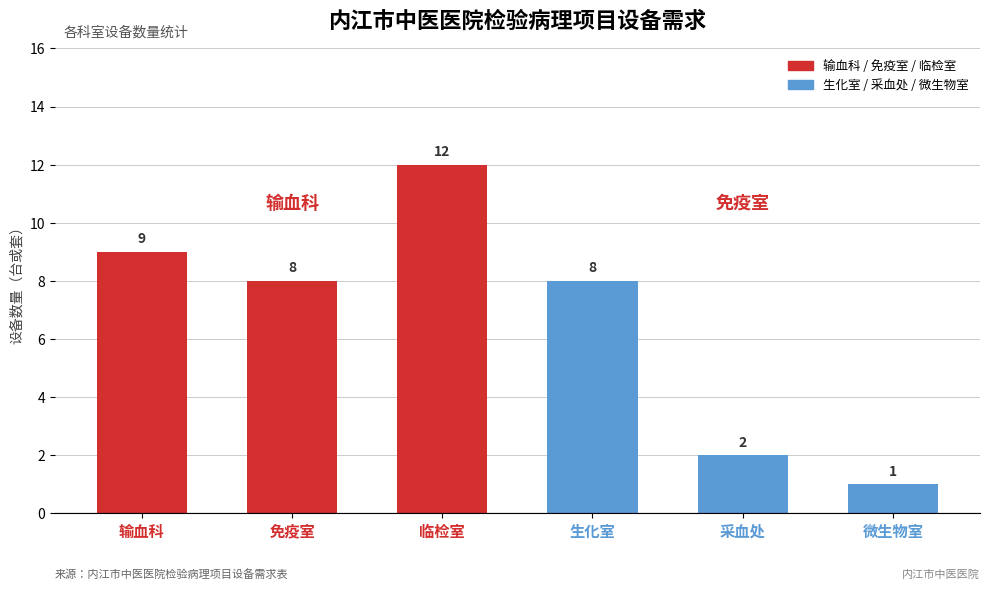

Reading right to left, transcribe all the data shown in this chart.

1	2	8	12	8	9